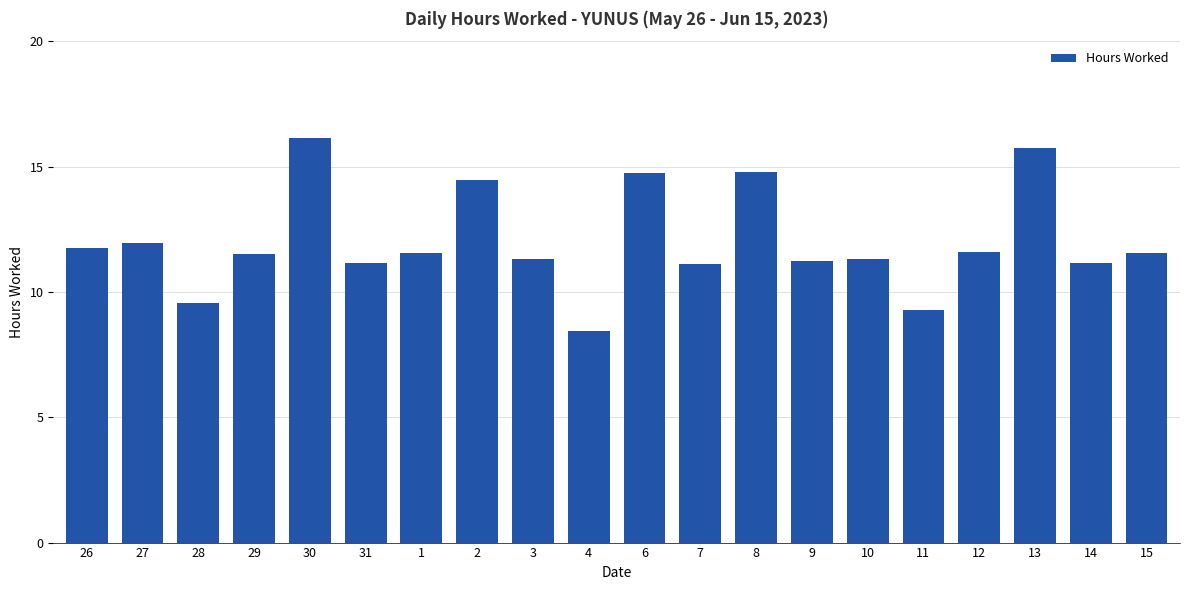

What is the change in value from 7 to 8?

+3.7